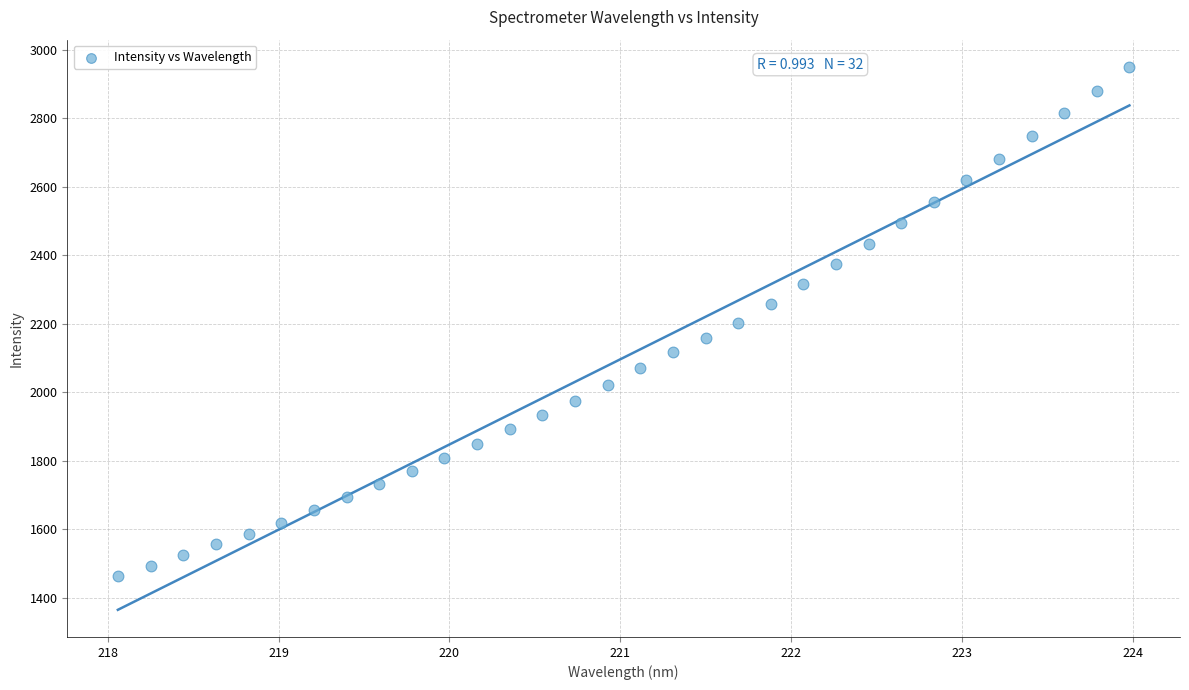

What is the range of Y values (max minus min)?

1486.0